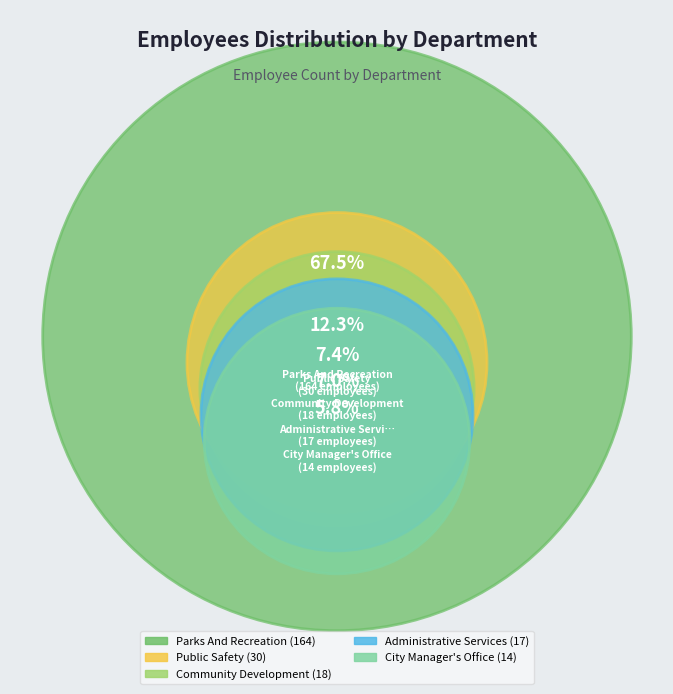

To the nearest percent, what portion does Administrative Services represent?

7%